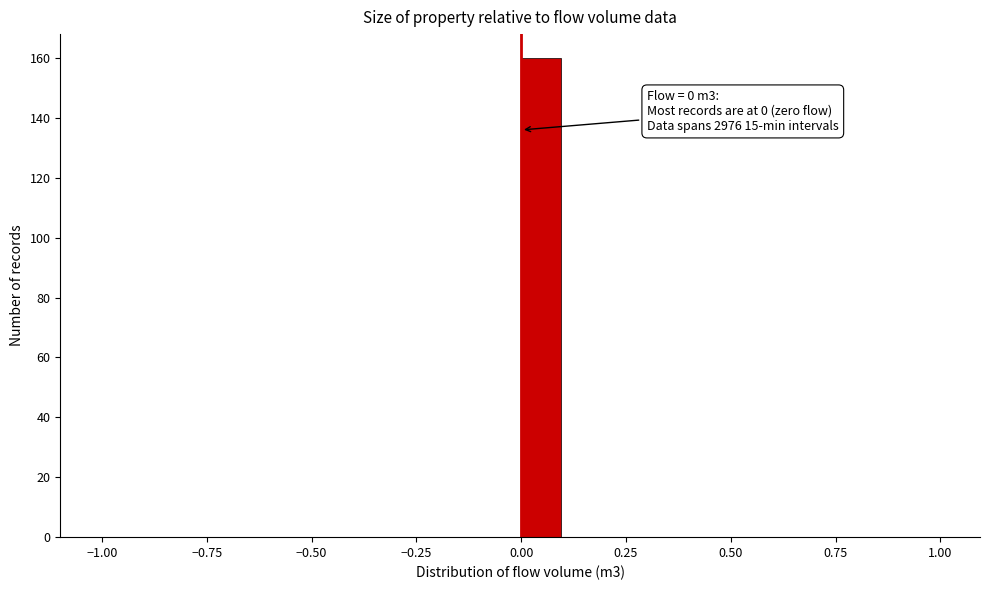

Read against the x-axis, roughly where is the centre of the tallest bar?

0.05